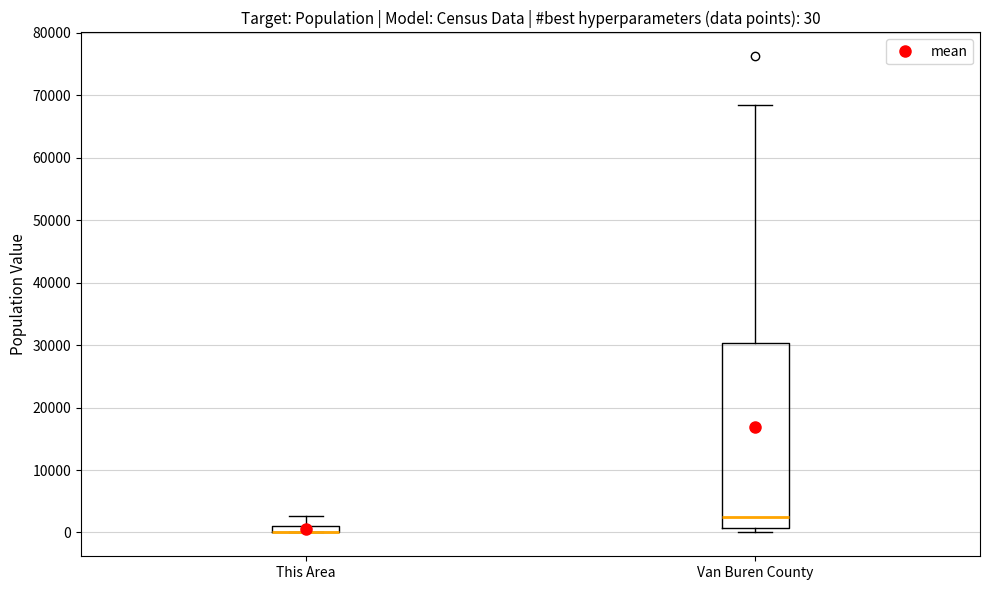

Which box is the tallest, from its lower edge to its upper edge?

Van Buren County